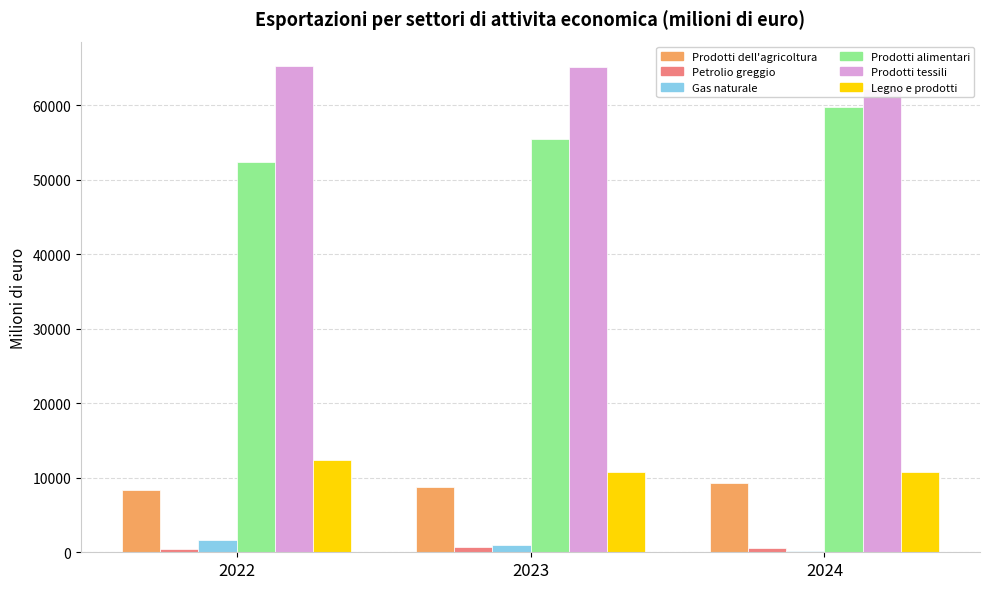

At which label is Legno e prodotti closest to 11532?

2024